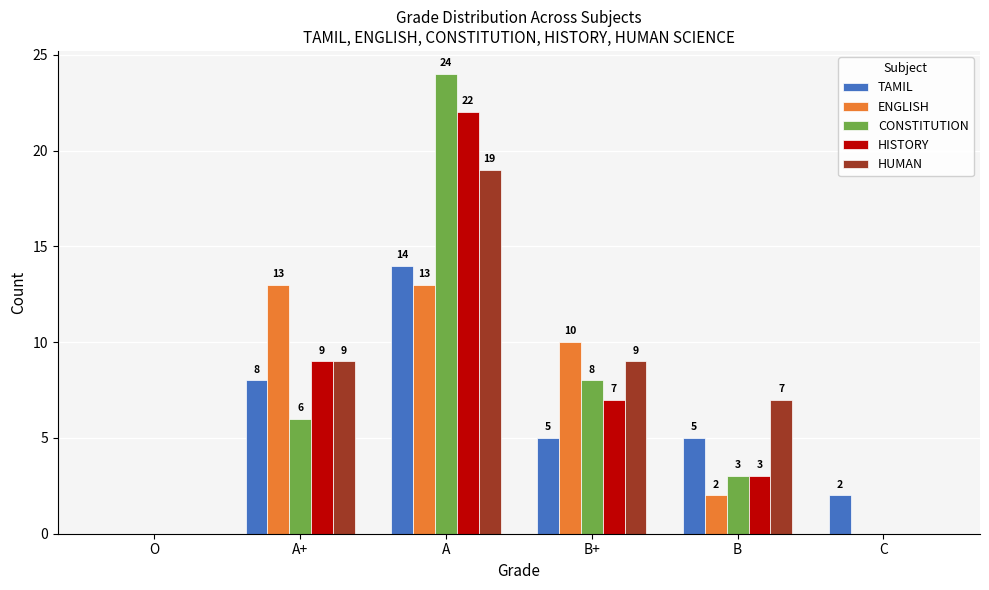

Between B+ and B, which series saw the biggest shift?

ENGLISH